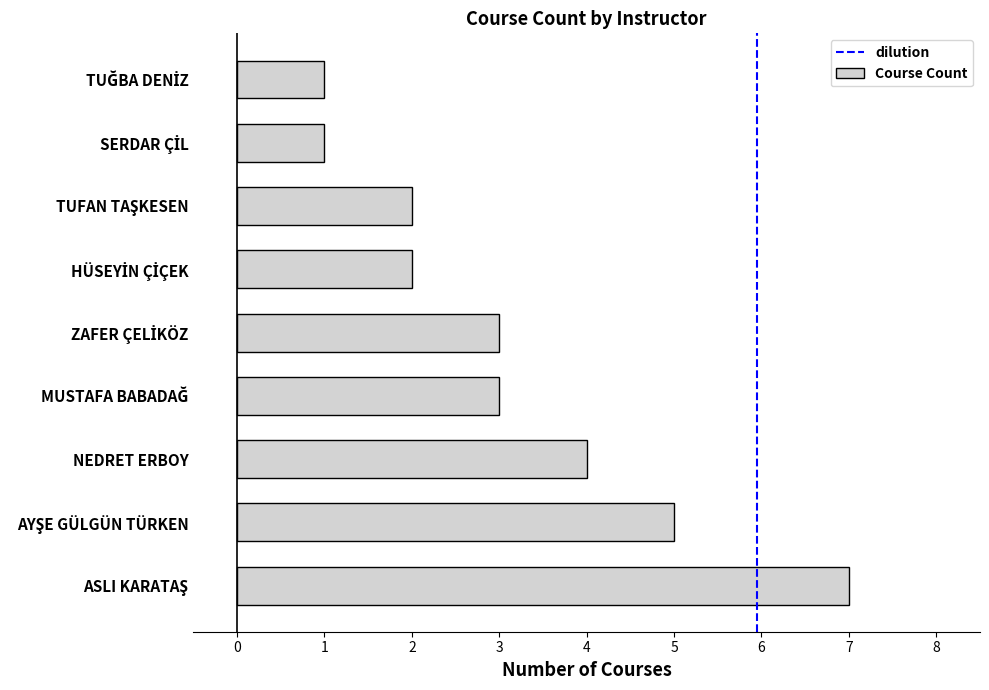

How many distinct data groups are displayed?

1